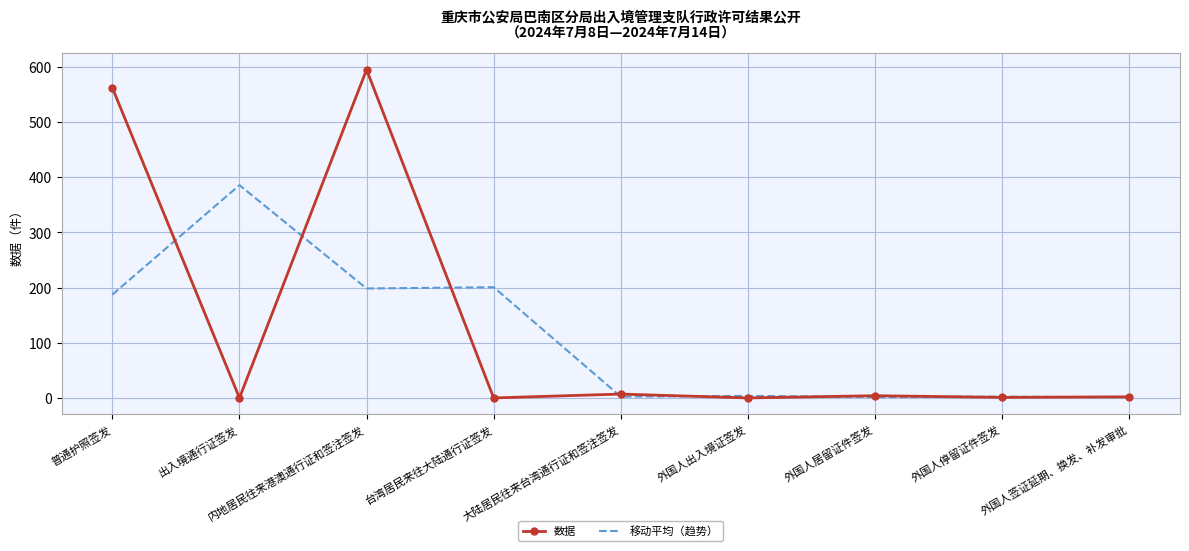

Read the 移动平均（趋势） value at 内地居民往来港澳通行证和签注签发.

198.3